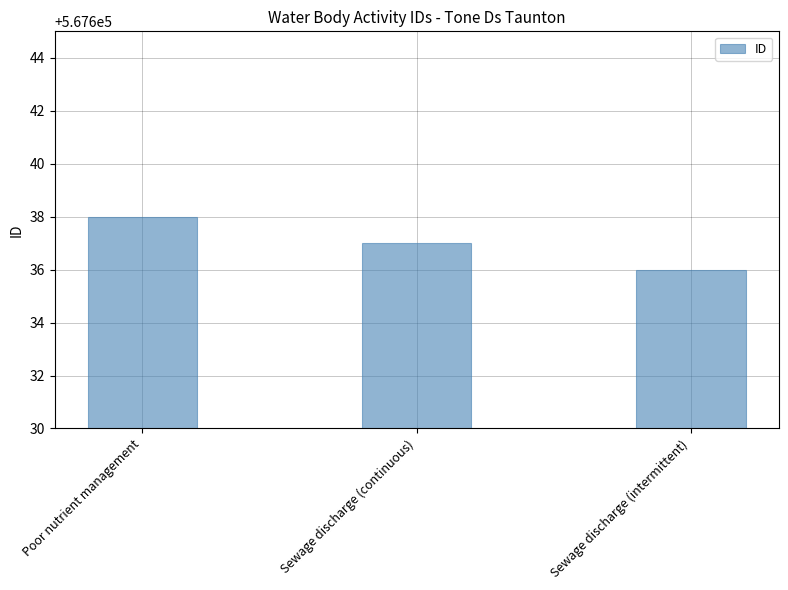

Count the number of data series in this chart.

1